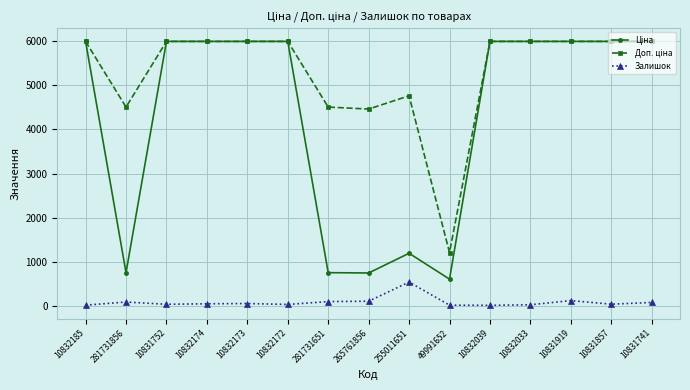

Where is Залишок nearest to the value 274?

10831919